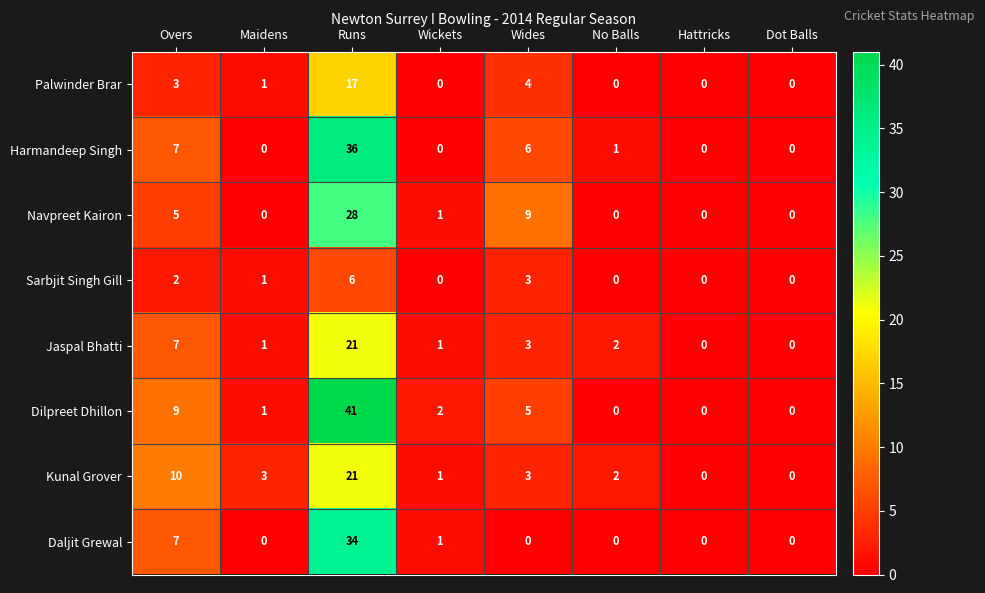

Count the number of categories in the chart.

8